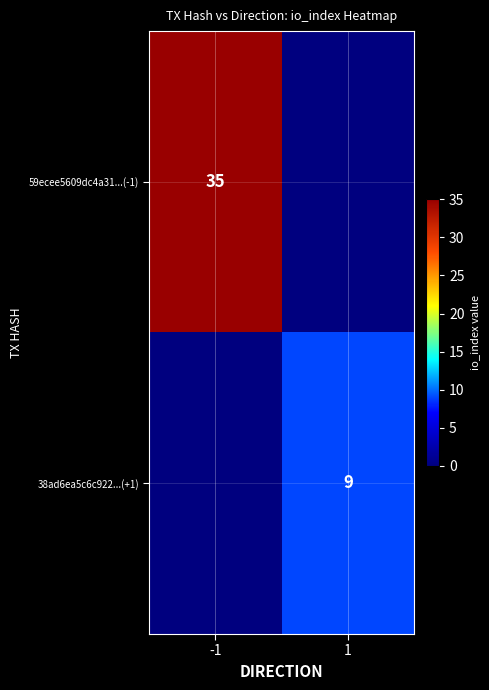

Is it true that 59ecee5609dc4a31...(-1) equals 35 at -1?

True